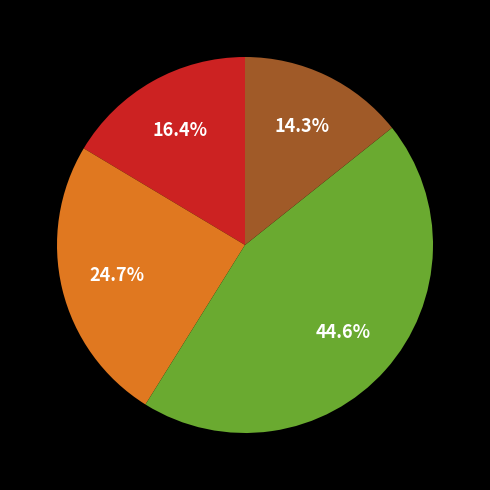

Is there any slice that represents more than half of the pie?

No